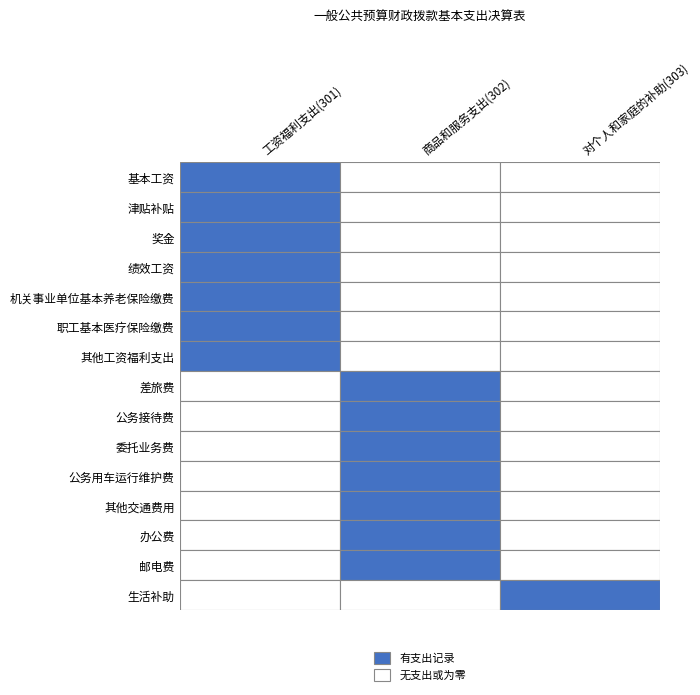

Is the value of 机关事业单位基本养老保险缴费 at 2 greater than the value of 奖金 at 2?

No